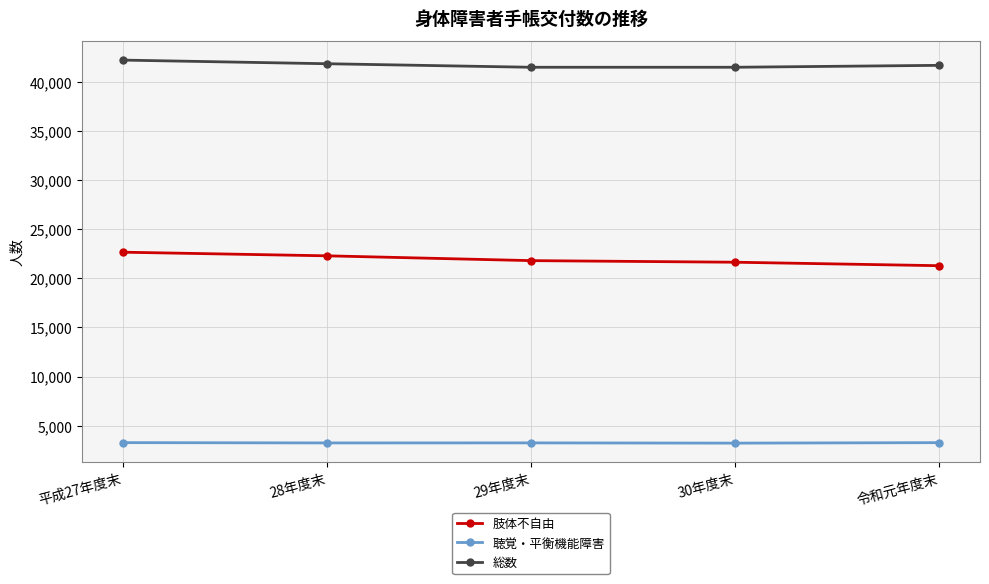

Count the number of categories in the chart.

5